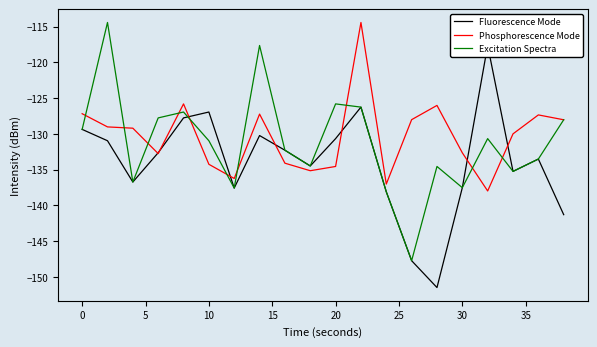

What is the maximum value for Excitation Spectra?

-114.4